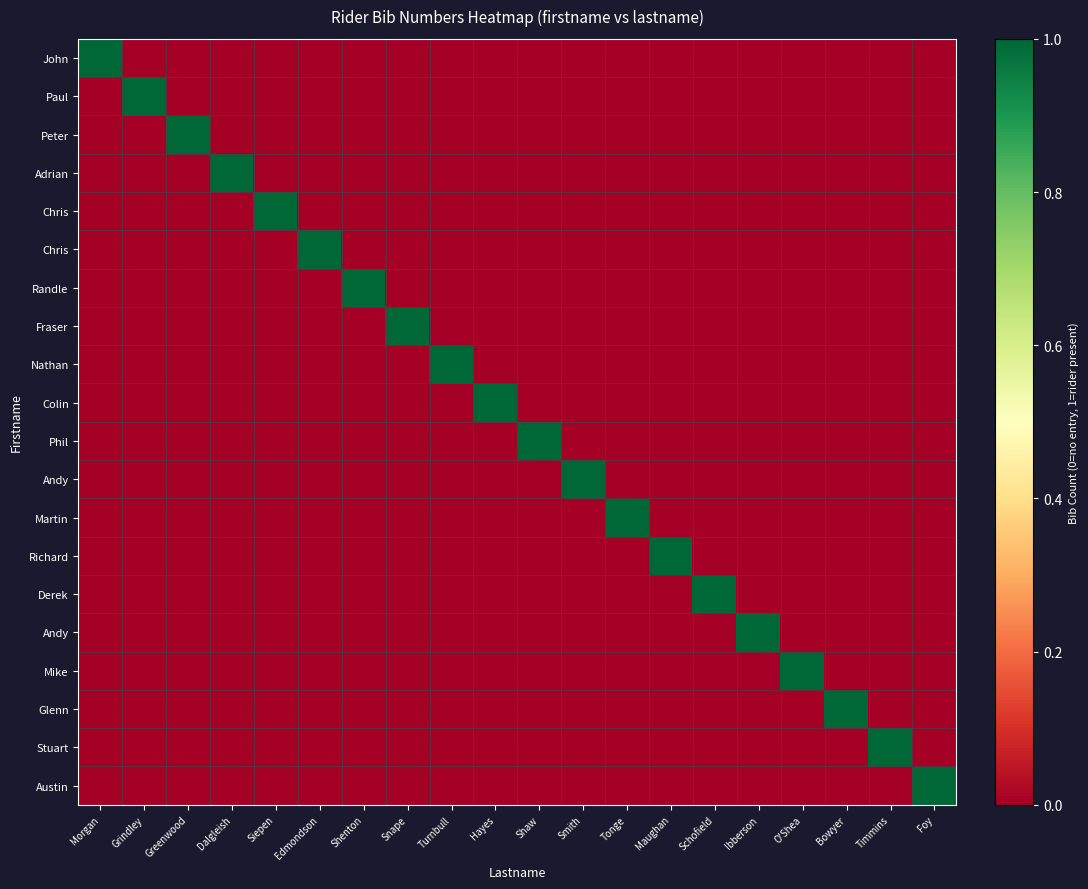

What is the total value across all series at Timmins?

1